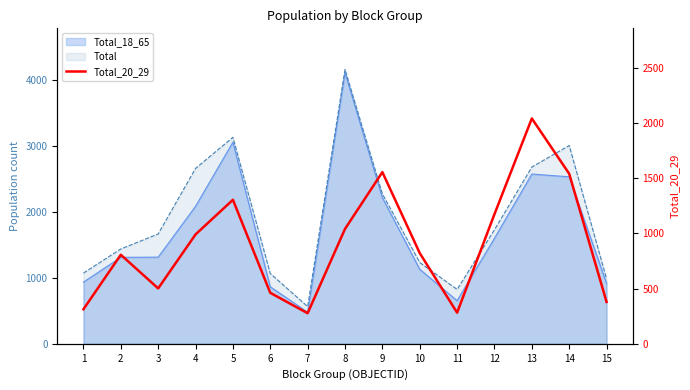

How many values are below 822?

7